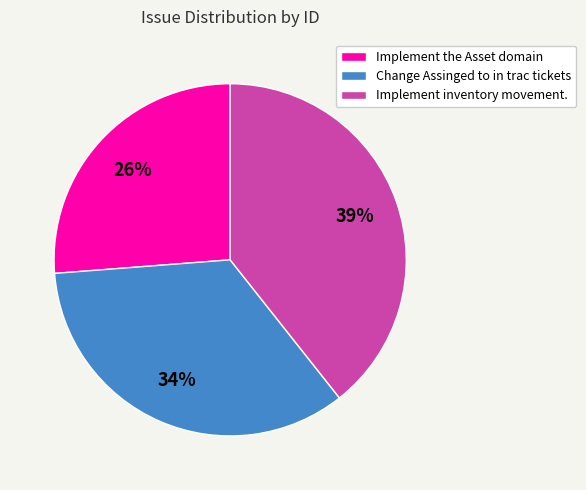

Which has a higher value, Change Assinged to in trac tickets or Implement the Asset domain?

Change Assinged to in trac tickets